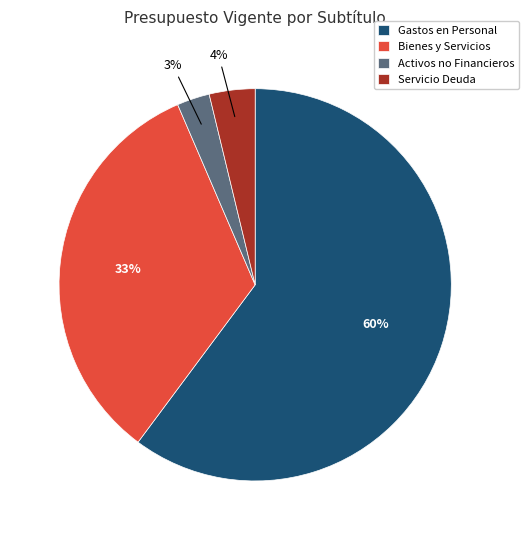

Count the number of slices in the pie.

4